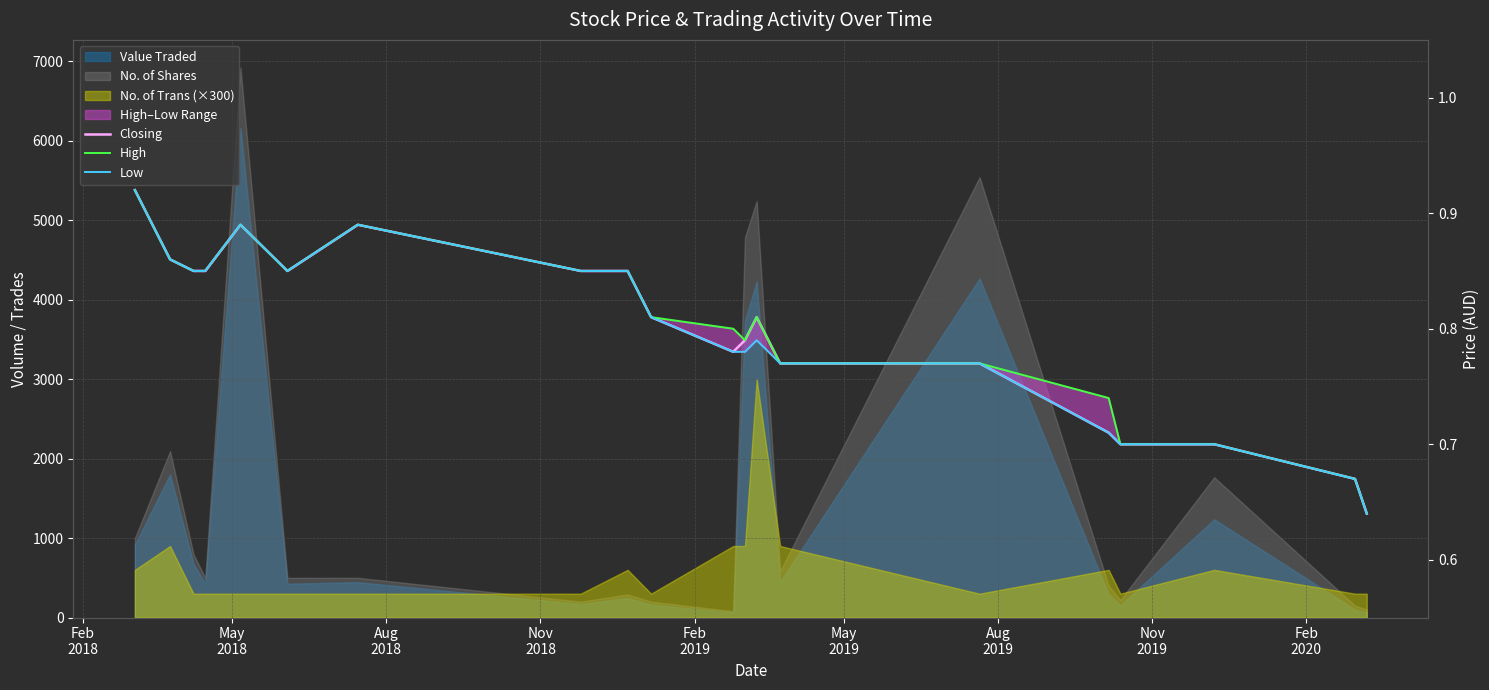

True or false: Low and High intersect in this chart.

False